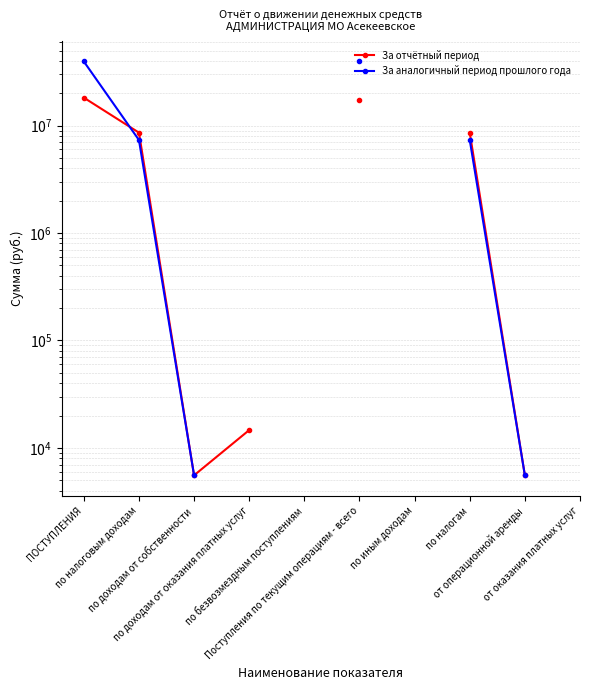

Is the value of За аналогичный период прошлого года at от оказания платных услуг greater than the value of За отчётный период at по доходам от собственности?

No